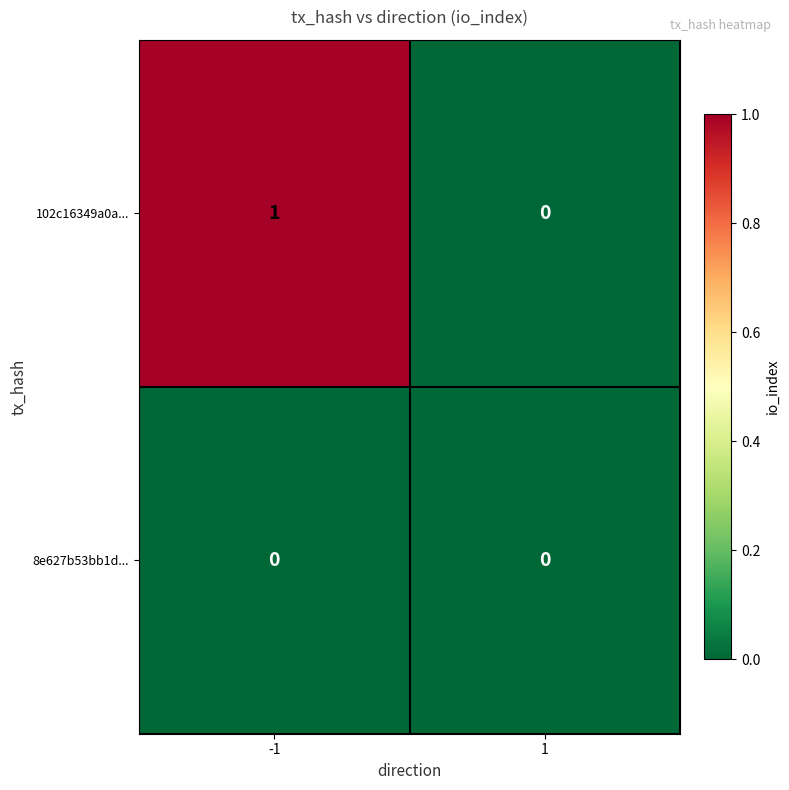

Is the value of 8e627b53bb1d... at 1 greater than the value of 102c16349a0a... at -1?

No